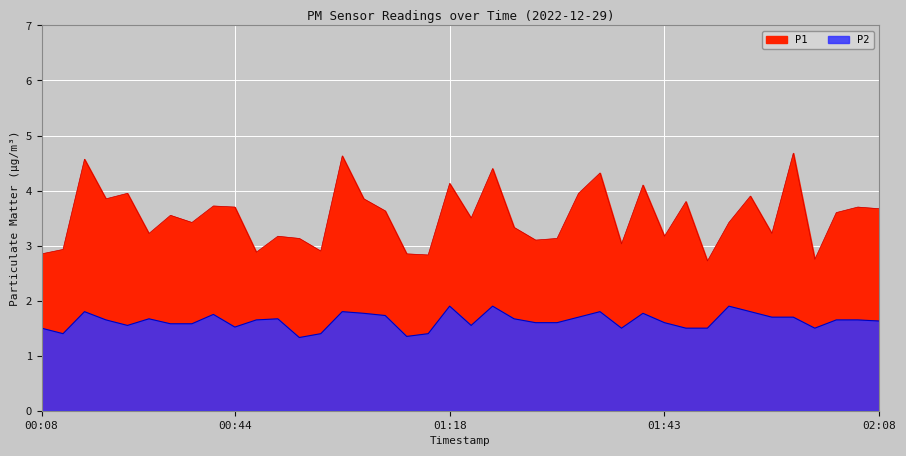

True or false: P1 and P2 intersect in this chart.

False